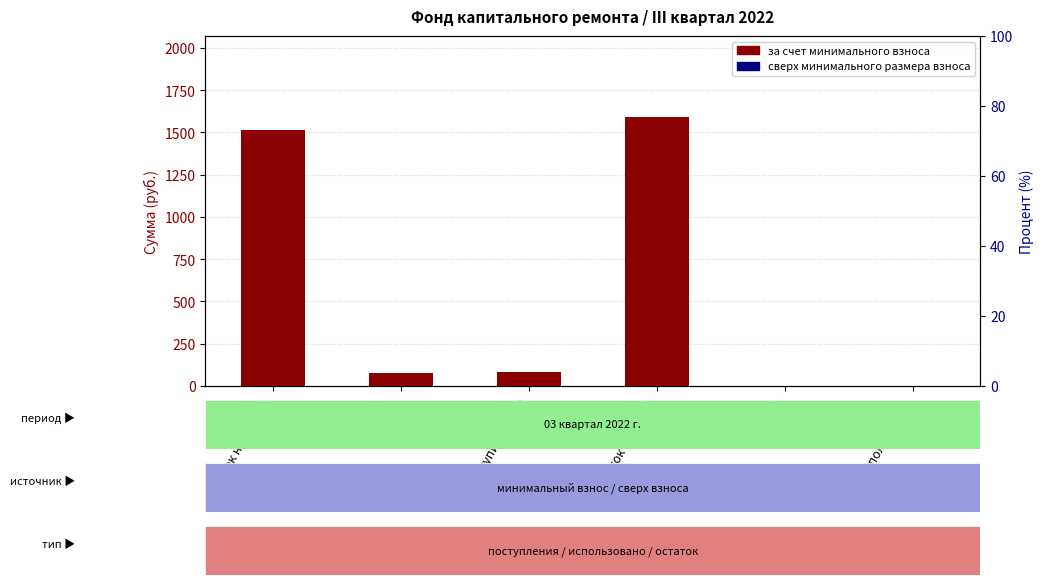

Rank the series by their average value, from lowest to highest.

сверх минимального размера взноса, за счет минимального взноса